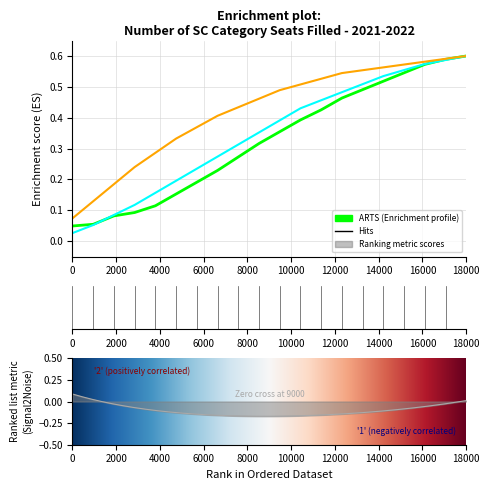

How many distinct data groups are displayed?

3